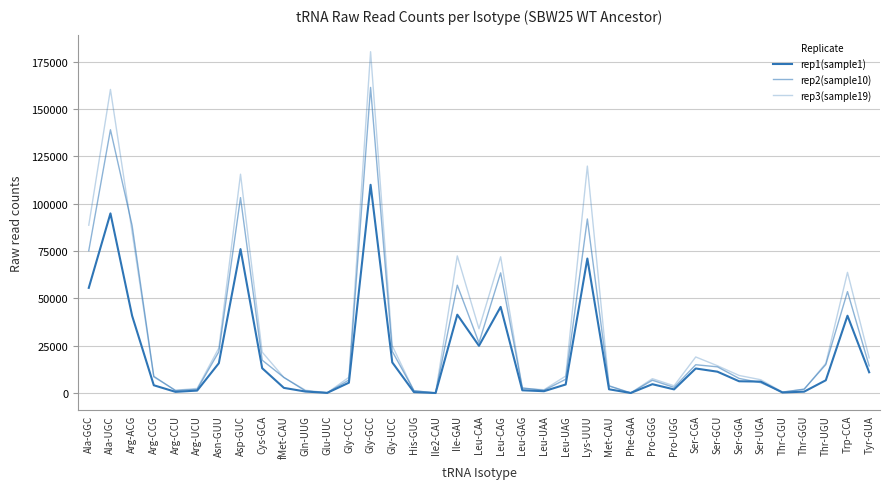

Is this an area chart (filled region under the line)?

No